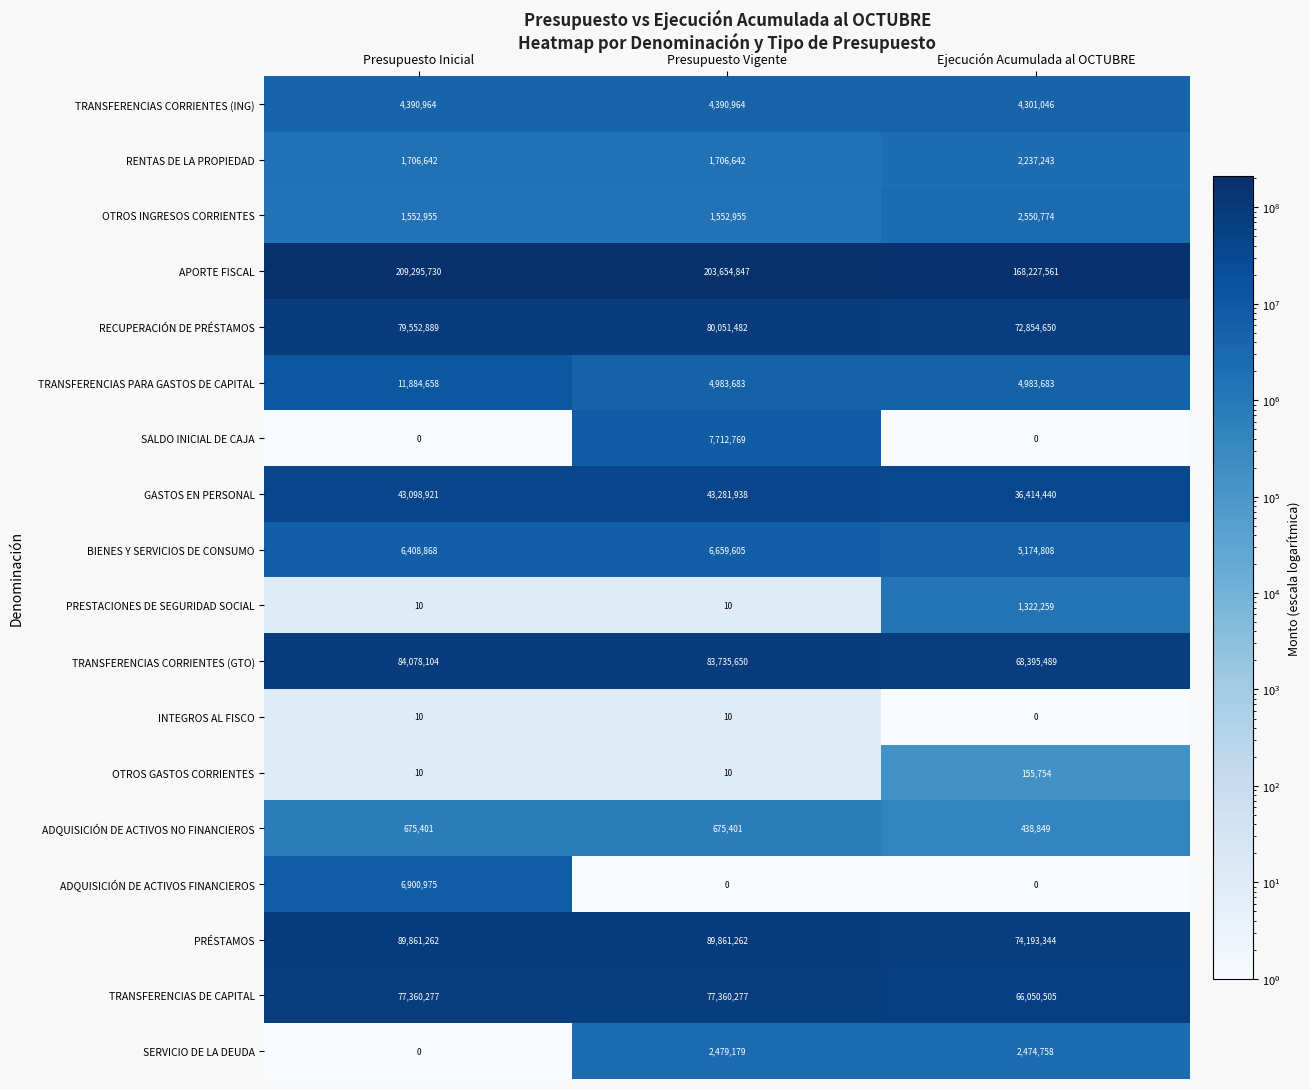

What is the maximum value for PRÉSTAMOS?

89861262